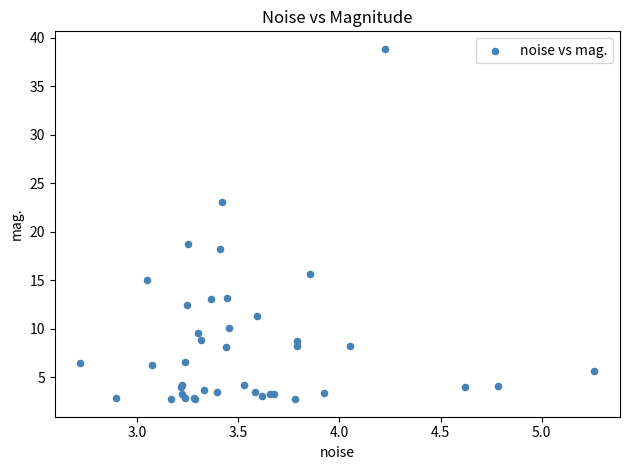

What Y value in the scatter plot is closest to 20?

18.8